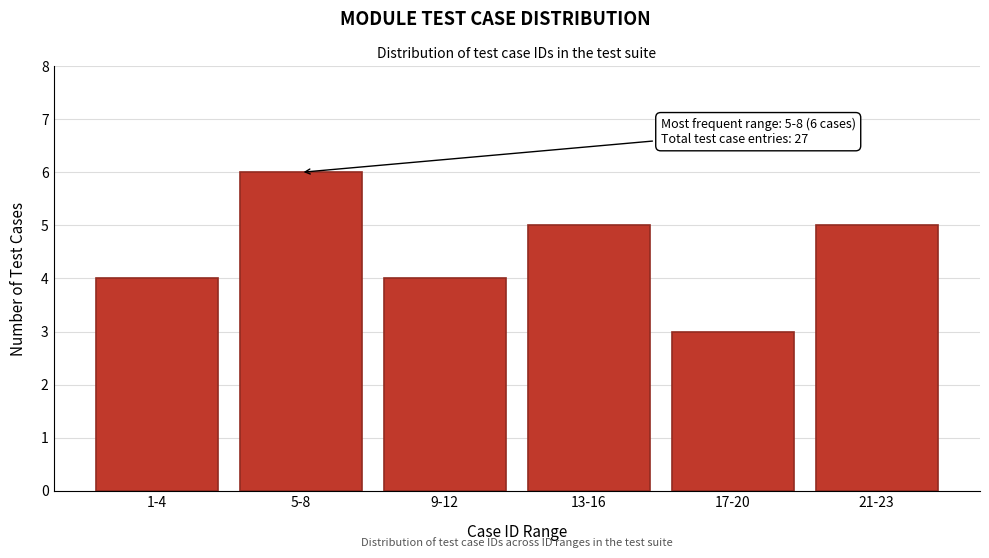

Reading left to right, list all the values displayed in this chart.

1-4=4	5-8=6	9-12=4	13-16=5	17-20=3	21-23=5